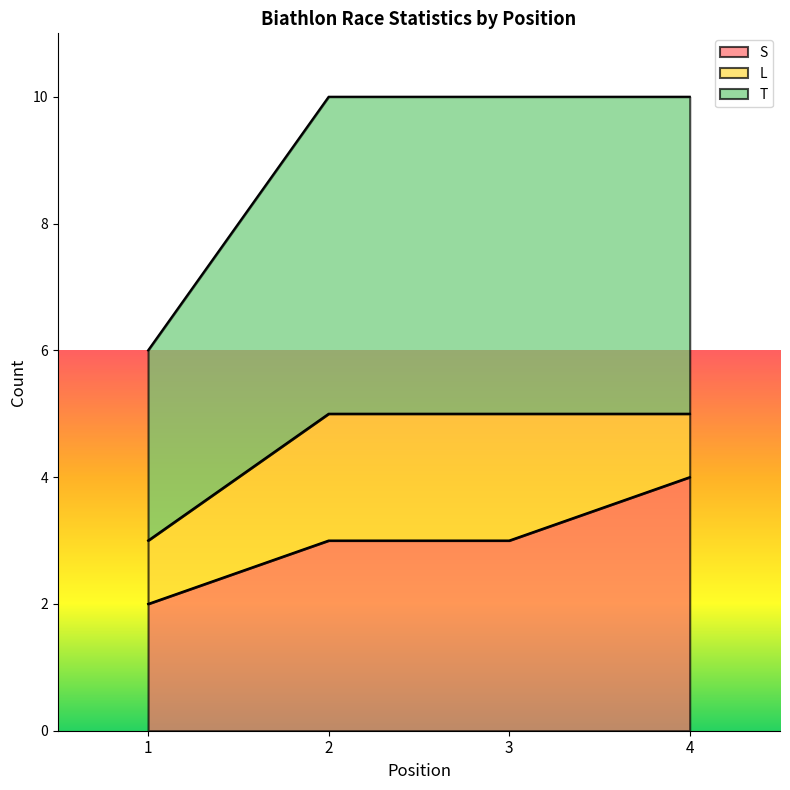

Which series has the largest range (max minus min)?

S